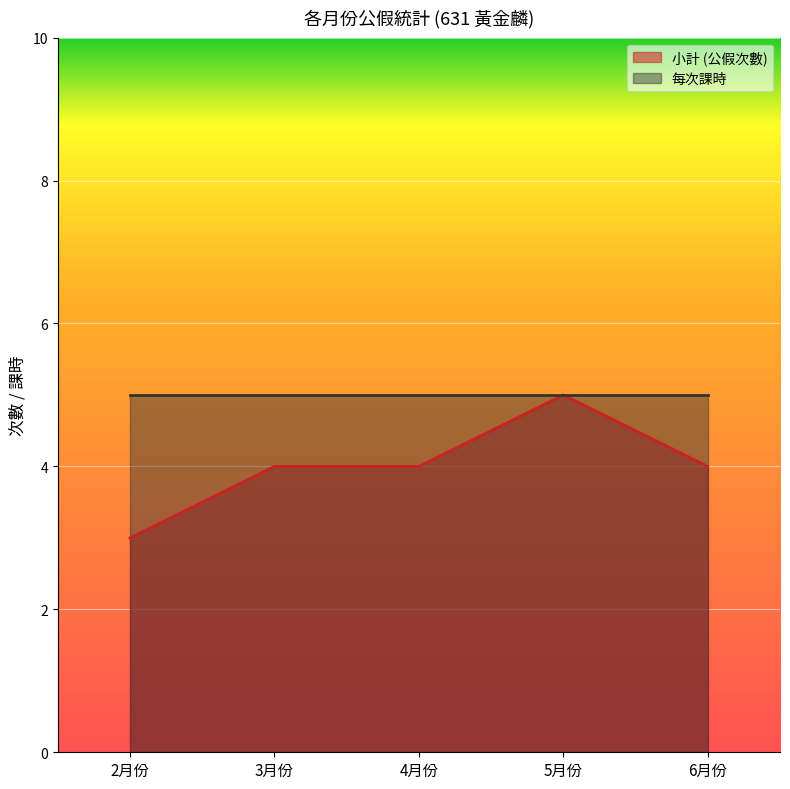

True or false: the data has more than 1 interior local peaks.

False